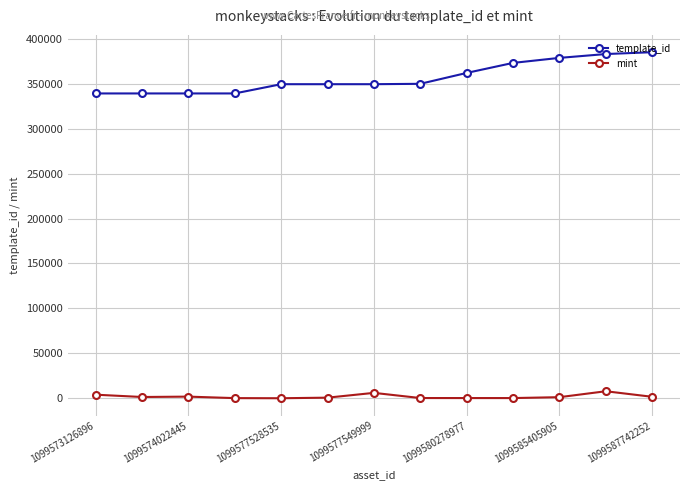

What is the greatest value displayed?

385135